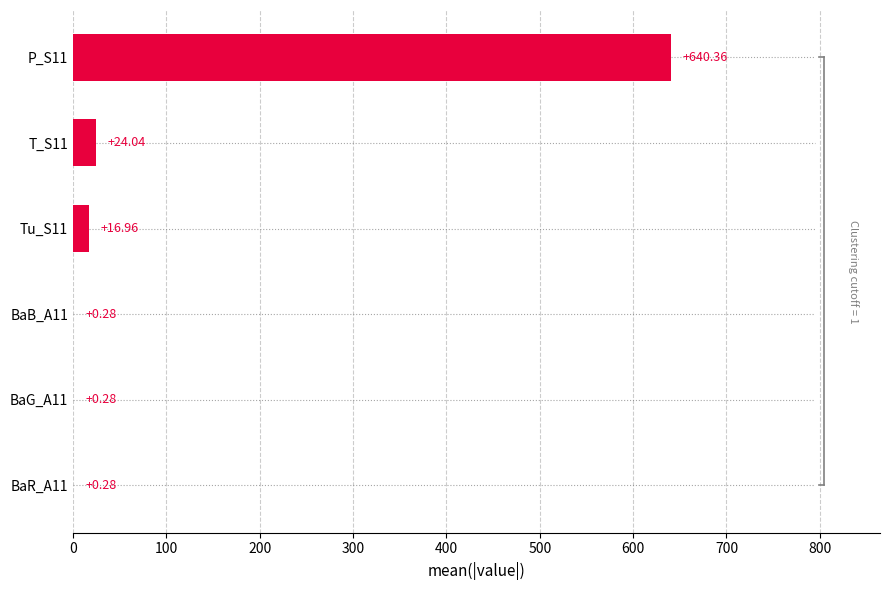

What is the maximum value shown in the chart?

640.4